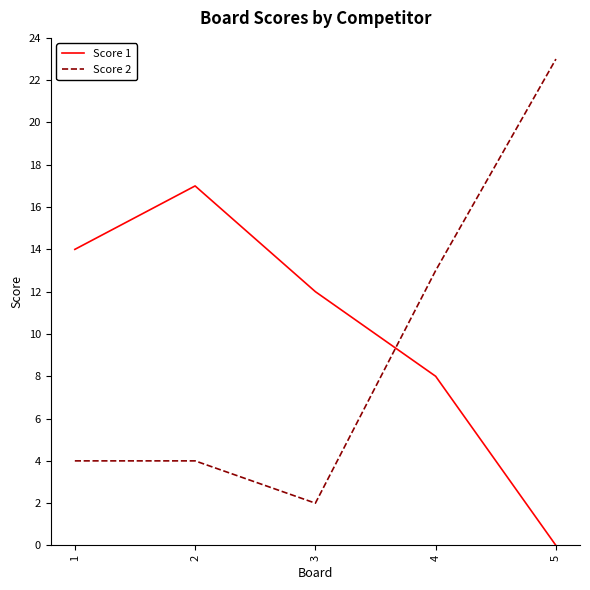

What is the difference between the maximum and minimum values in the Score 2 series?

21